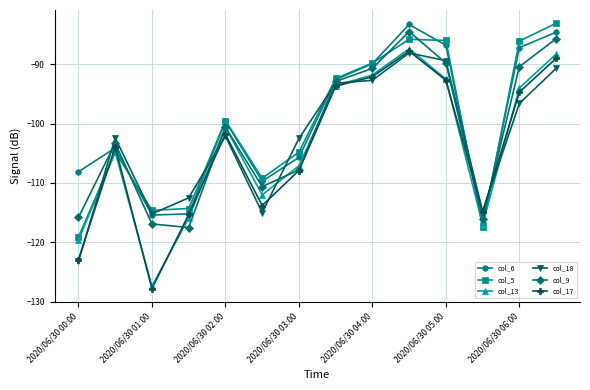

What is the value of the col_17 point at the 10th from the left?

-87.8